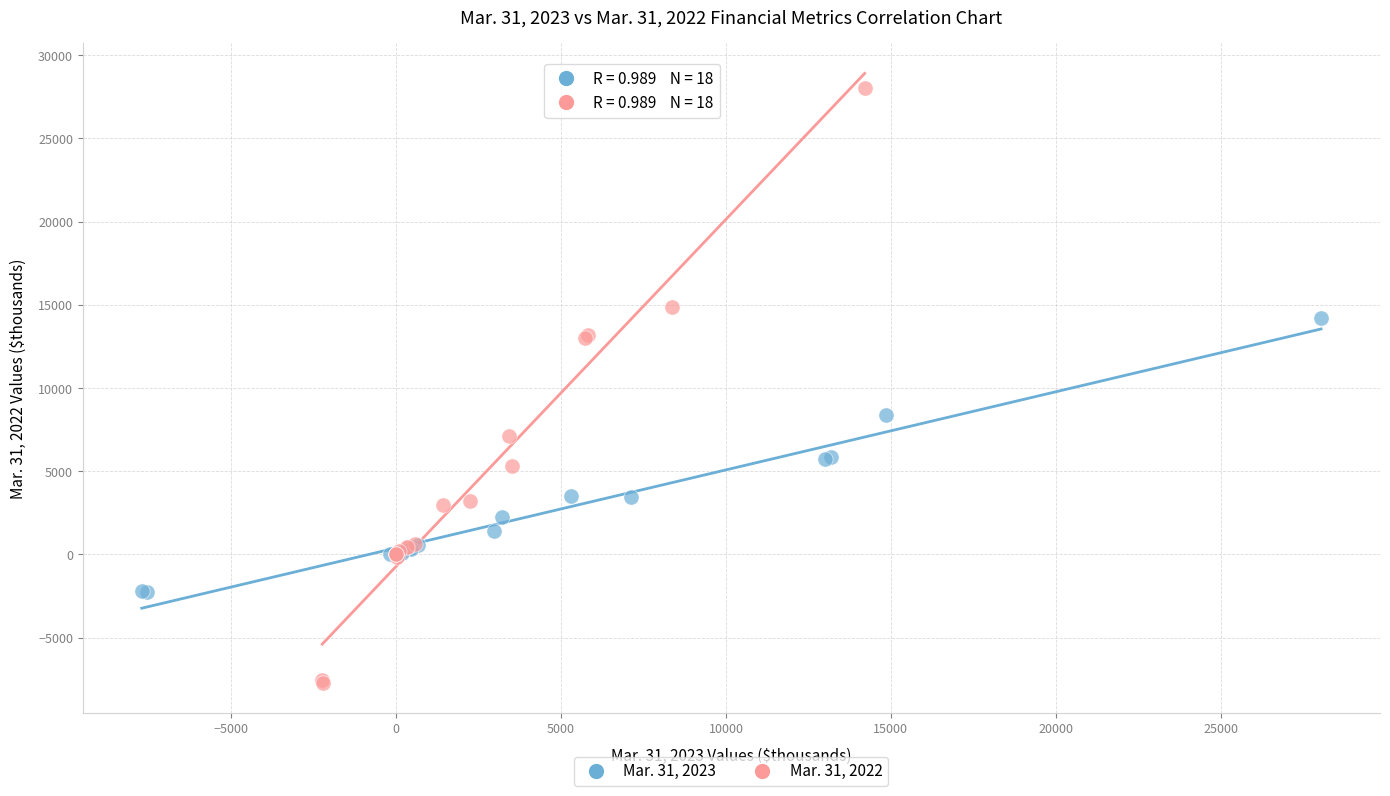

Which series reaches the minimum Y coordinate?

Mar. 31, 2022